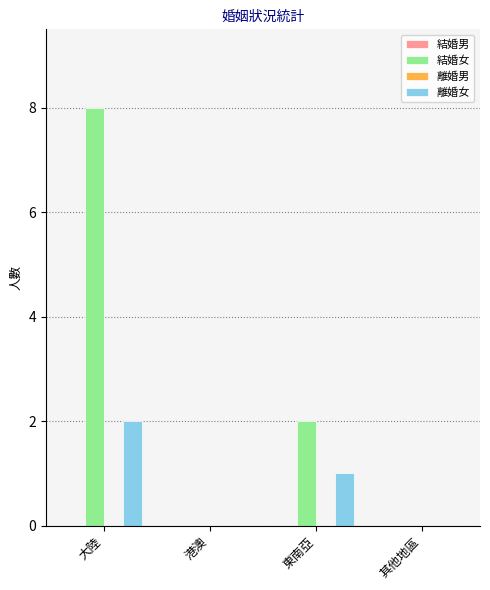

Is it true that 離婚女 equals 0 at 其他地區?

True